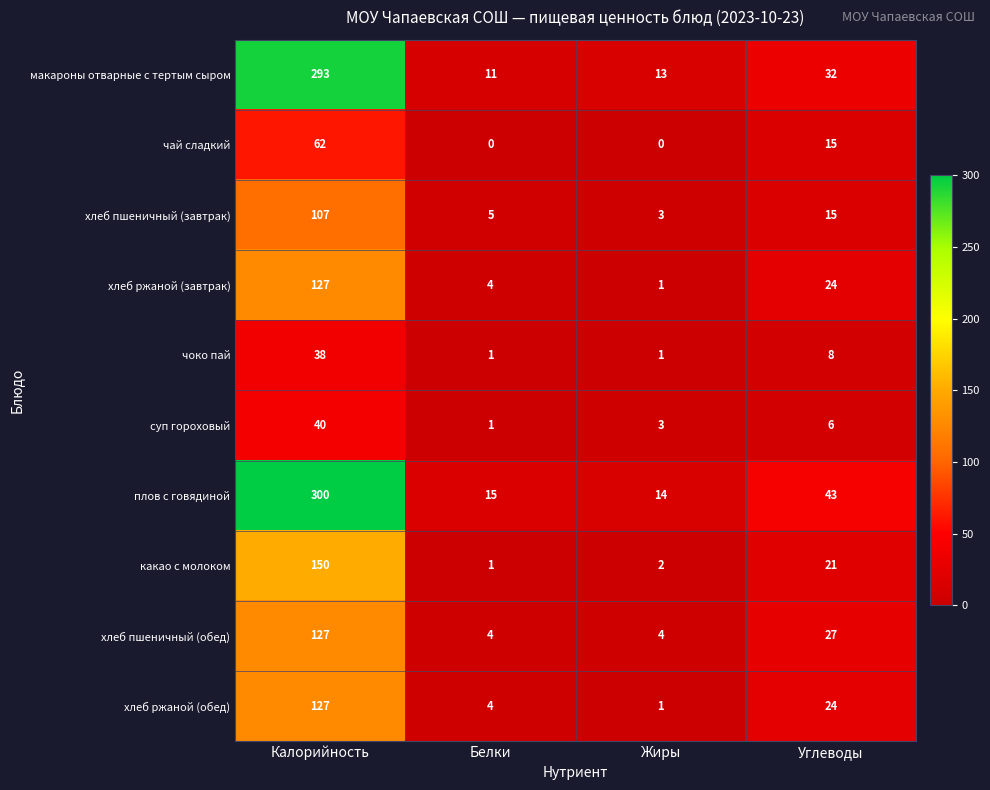

What is the difference between the second highest and second lowest values in the макароны отварные с тертым сыром series?

19